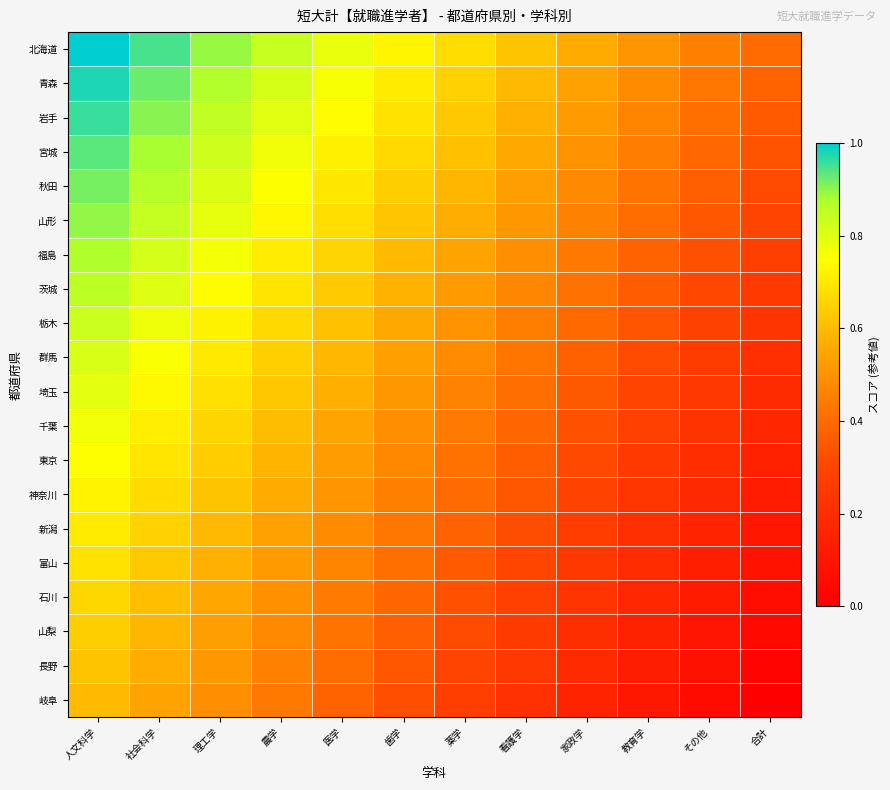

Reading left to right, what are all the values shown in this chart?

北海道: 人文科学=1.0	社会科学=0.9	理工学=0.9	農学=0.8	医学=0.8	歯学=0.7	薬学=0.7	看護学=0.6	家政学=0.6	教育学=0.5	その他=0.5	合計=0.4
青森: 人文科学=1.0	社会科学=0.9	理工学=0.9	農学=0.8	医学=0.8	歯学=0.7	薬学=0.7	看護学=0.6	家政学=0.5	教育学=0.5	その他=0.4	合計=0.4
岩手: 人文科学=1.0	社会科学=0.9	理工学=0.8	農学=0.8	医学=0.7	歯学=0.7	薬学=0.6	看護学=0.6	家政学=0.5	教育学=0.5	その他=0.4	合計=0.4
宮城: 人文科学=0.9	社会科学=0.9	理工学=0.8	農学=0.8	医学=0.7	歯学=0.7	薬学=0.6	看護学=0.6	家政学=0.5	教育学=0.4	その他=0.4	合計=0.3
秋田: 人文科学=0.9	社会科学=0.9	理工学=0.8	農学=0.8	医学=0.7	歯学=0.6	薬学=0.6	看護学=0.5	家政学=0.5	教育学=0.4	その他=0.4	合計=0.3
山形: 人文科学=0.9	社会科学=0.8	理工学=0.8	農学=0.7	医学=0.7	歯学=0.6	薬学=0.6	看護学=0.5	家政学=0.5	教育学=0.4	その他=0.3	合計=0.3
福島: 人文科学=0.9	社会科学=0.8	理工学=0.8	農学=0.7	医学=0.7	歯学=0.6	薬学=0.5	看護学=0.5	家政学=0.4	教育学=0.4	その他=0.3	合計=0.3
茨城: 人文科学=0.9	社会科学=0.8	理工学=0.7	農学=0.7	医学=0.6	歯学=0.6	薬学=0.5	看護学=0.5	家政学=0.4	教育学=0.4	その他=0.3	合計=0.3
栃木: 人文科学=0.8	社会科学=0.8	理工学=0.7	農学=0.7	医学=0.6	歯学=0.6	薬学=0.5	看護学=0.4	家政学=0.4	教育学=0.3	その他=0.3	合計=0.2
群馬: 人文科学=0.8	社会科学=0.8	理工学=0.7	農学=0.6	医学=0.6	歯学=0.5	薬学=0.5	看護学=0.4	家政学=0.4	教育学=0.3	その他=0.3	合計=0.2
埼玉: 人文科学=0.8	社会科学=0.7	理工学=0.7	農学=0.6	医学=0.6	歯学=0.5	薬学=0.5	看護学=0.4	家政学=0.4	教育学=0.3	その他=0.2	合計=0.2
千葉: 人文科学=0.8	社会科学=0.7	理工学=0.7	農学=0.6	医学=0.6	歯学=0.5	薬学=0.4	看護学=0.4	家政学=0.3	教育学=0.3	その他=0.2	合計=0.2
東京: 人文科学=0.7	社会科学=0.7	理工学=0.6	農学=0.6	医学=0.5	歯学=0.5	薬学=0.4	看護学=0.4	家政学=0.3	教育学=0.3	その他=0.2	合計=0.1
神奈川: 人文科学=0.7	社会科学=0.7	理工学=0.6	農学=0.6	医学=0.5	歯学=0.5	薬学=0.4	看護学=0.3	家政学=0.3	教育学=0.2	その他=0.2	合計=0.1
新潟: 人文科学=0.7	社会科学=0.7	理工学=0.6	農学=0.5	医学=0.5	歯学=0.4	薬学=0.4	看護学=0.3	家政学=0.3	教育学=0.2	その他=0.2	合計=0.1
富山: 人文科学=0.7	社会科学=0.6	理工学=0.6	農学=0.5	医学=0.5	歯学=0.4	薬学=0.4	看護学=0.3	家政学=0.2	教育学=0.2	その他=0.1	合計=0.1
石川: 人文科学=0.7	社会科学=0.6	理工学=0.6	農学=0.5	医学=0.4	歯学=0.4	薬学=0.3	看護学=0.3	家政学=0.2	教育学=0.2	その他=0.1	合計=0.1
山梨: 人文科学=0.6	社会科学=0.6	理工学=0.5	農学=0.5	医学=0.4	歯学=0.4	薬学=0.3	看護学=0.3	家政学=0.2	教育学=0.2	その他=0.1	合計=0.0
長野: 人文科学=0.6	社会科学=0.6	理工学=0.5	農学=0.5	医学=0.4	歯学=0.3	薬学=0.3	看護学=0.2	家政学=0.2	教育学=0.1	その他=0.1	合計=0.0
岐阜: 人文科学=0.6	社会科学=0.5	理工学=0.5	農学=0.4	医学=0.4	歯学=0.3	薬学=0.3	看護学=0.2	家政学=0.2	教育学=0.1	その他=0.1	合計=0.0